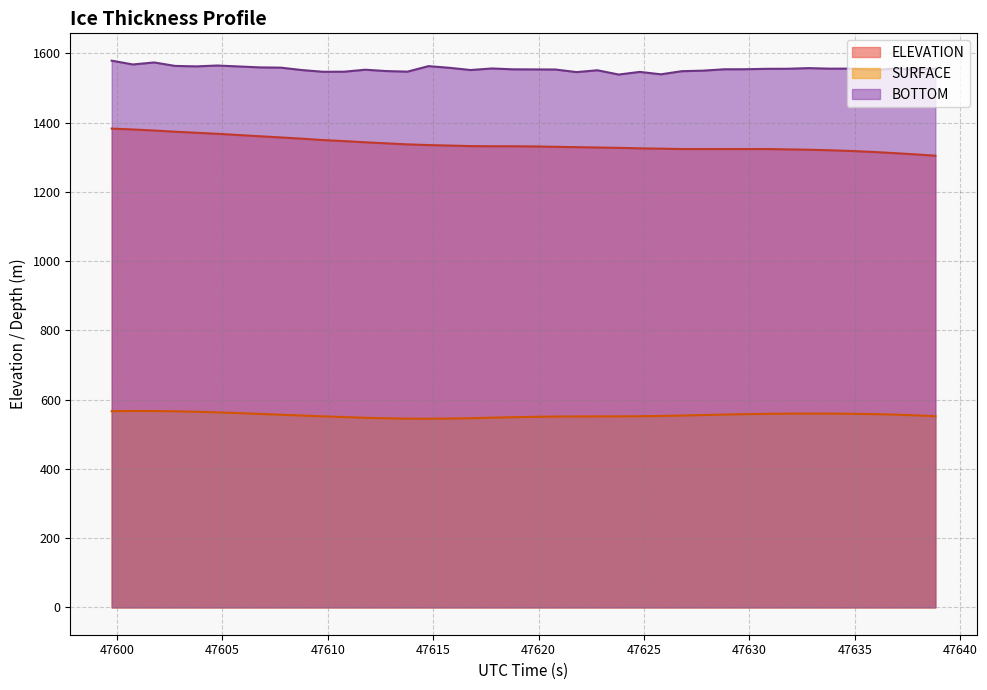

Does the chart have visible grid lines?

Yes